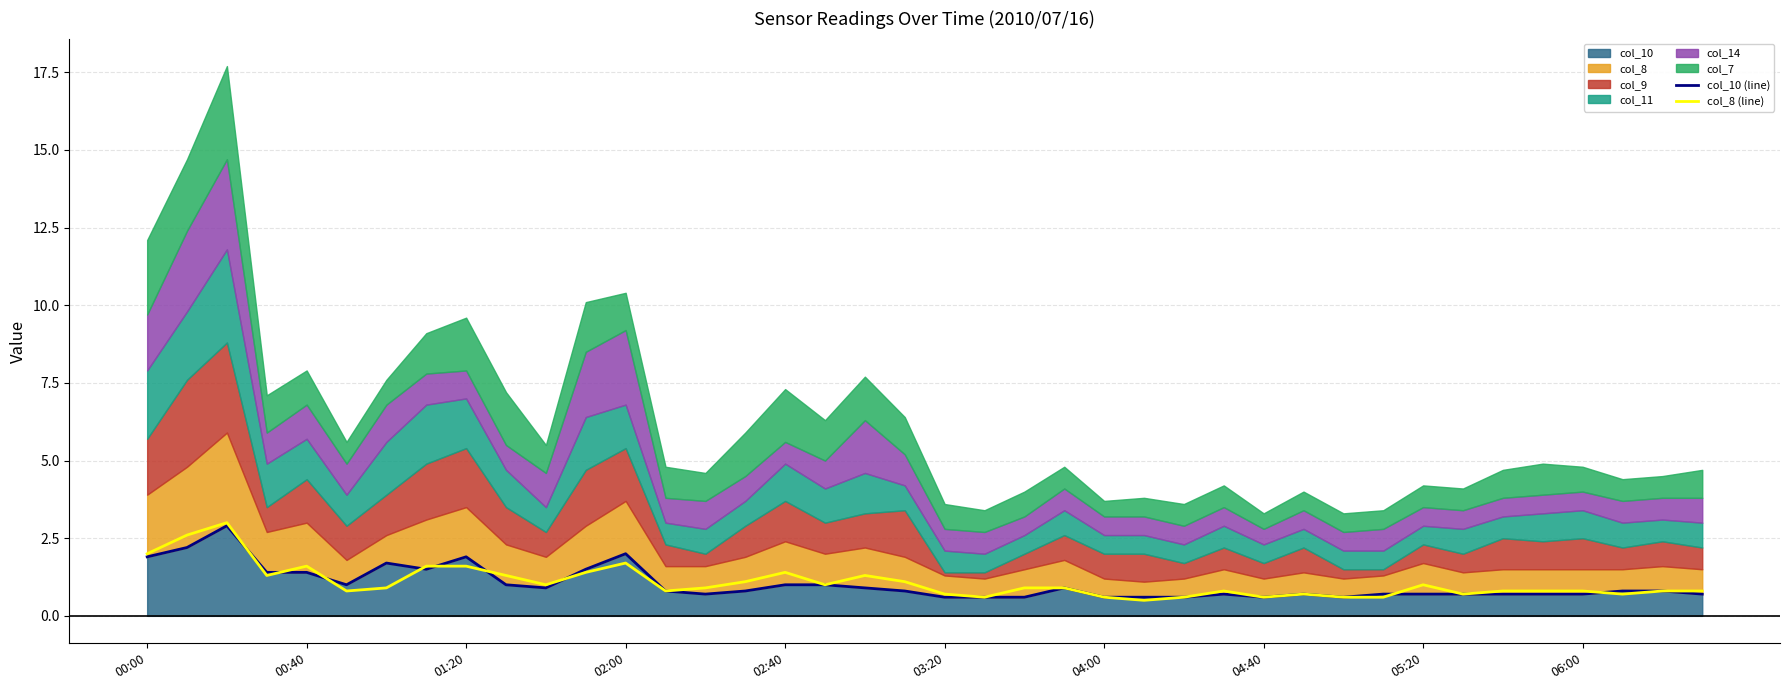

The value of col_8 (line) at 00:40 is 3.5. True or false?

False